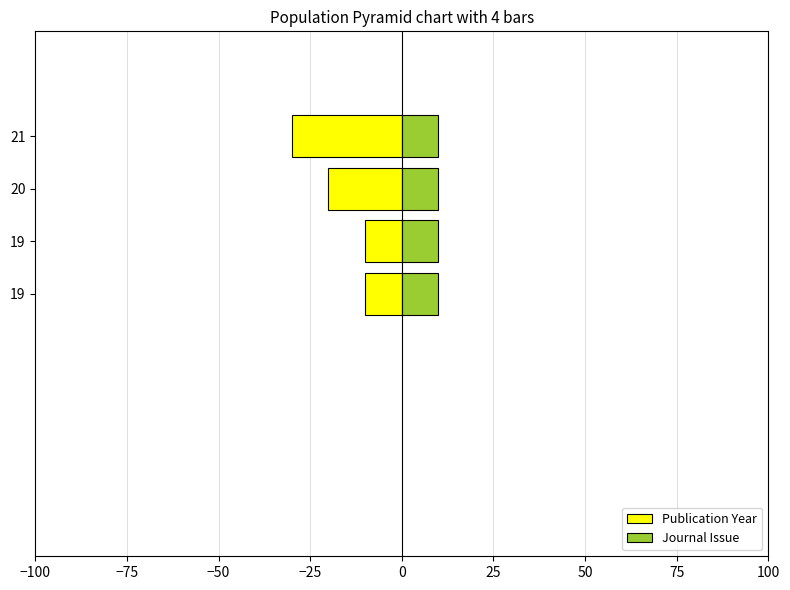

How many groups of bars are there?

4